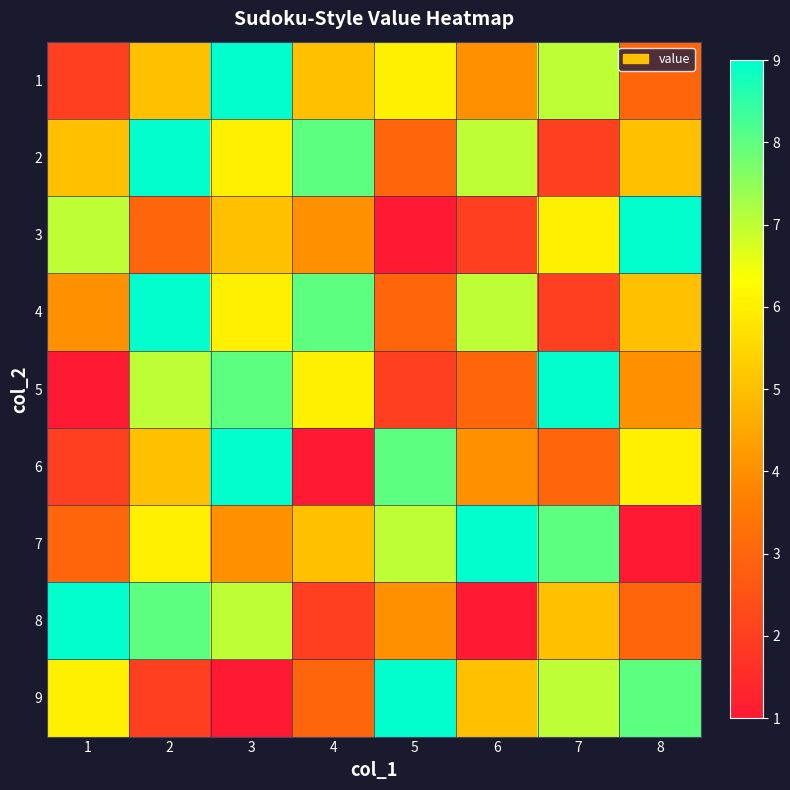

At which category is the sum across all series the highest?

3